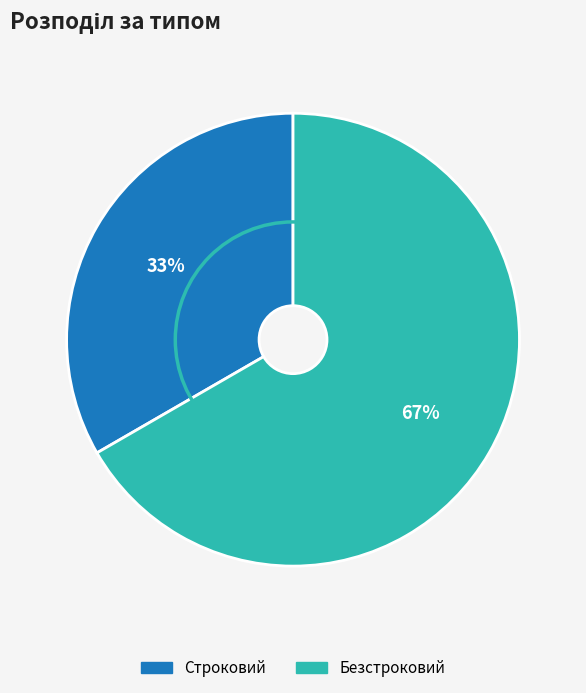

Between Строковий and Безстроковий, which is larger?

Безстроковий